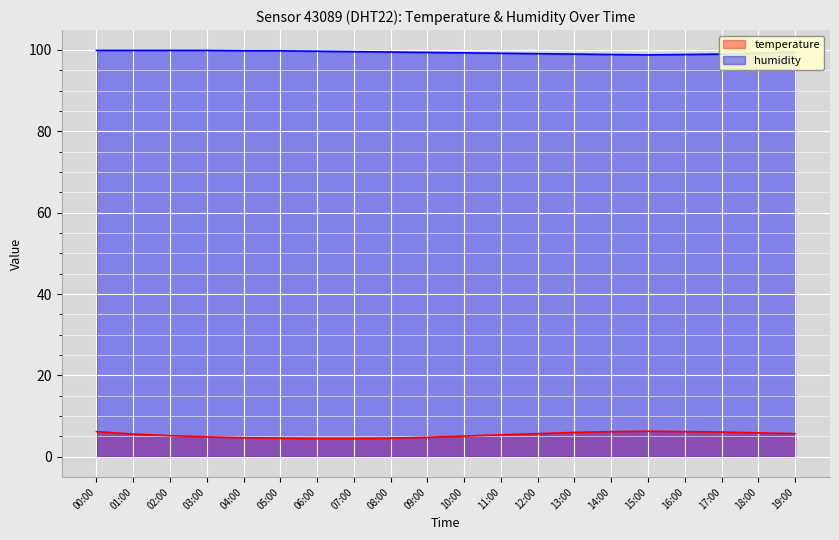

Reading right to left, extract all data points from this chart.

temperature: 5.7	5.9	6.1	6.2	6.3	6.2	6.0	5.7	5.4	5.1	4.8	4.6	4.5	4.5	4.6	4.7	4.9	5.2	5.6	6.2
humidity: 99.5	99.2	99.0	98.9	98.8	98.9	99.0	99.1	99.2	99.3	99.4	99.5	99.6	99.7	99.8	99.8	99.9	99.9	99.9	99.9